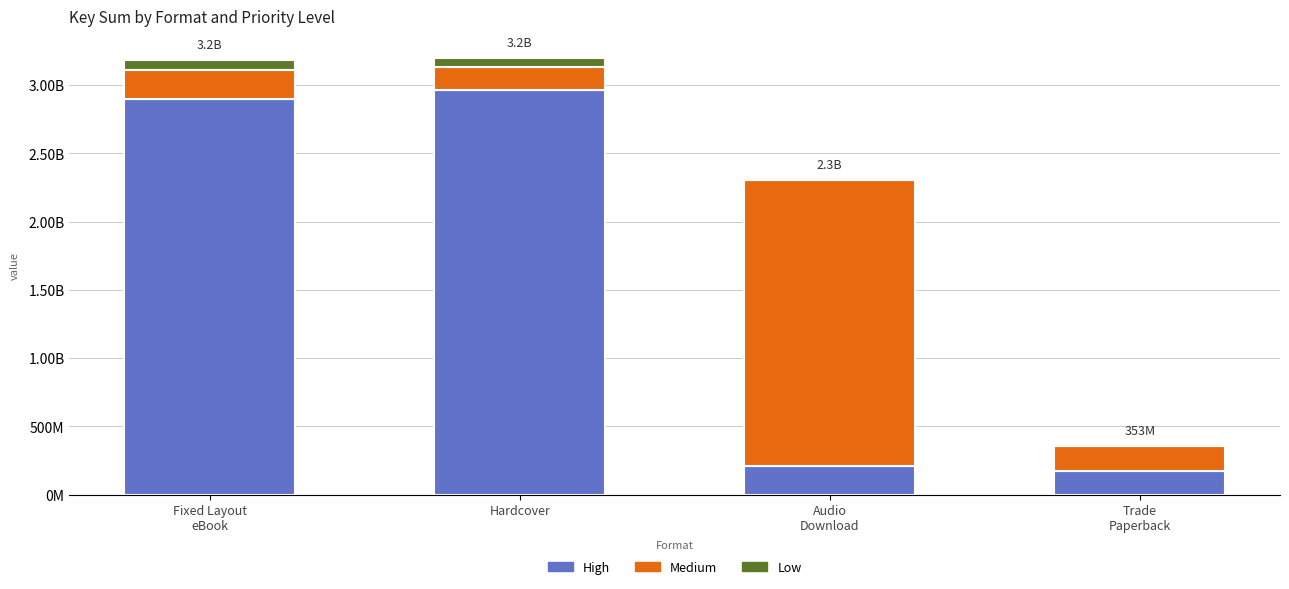

Does the chart contain stacked bars?

Yes